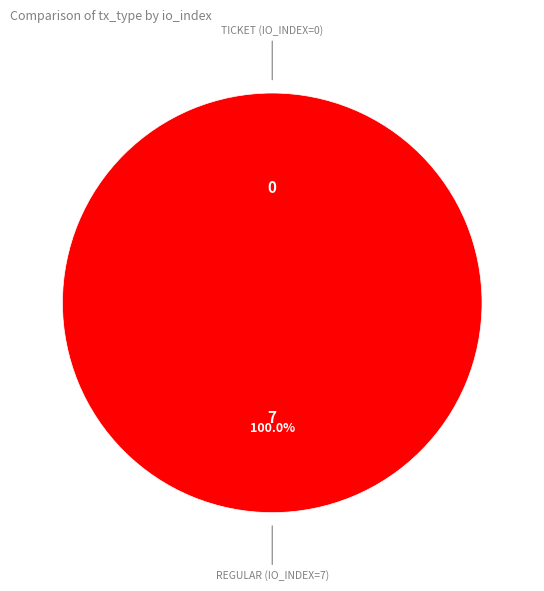

Is Regular (io_index=7) the majority of the pie?

Yes